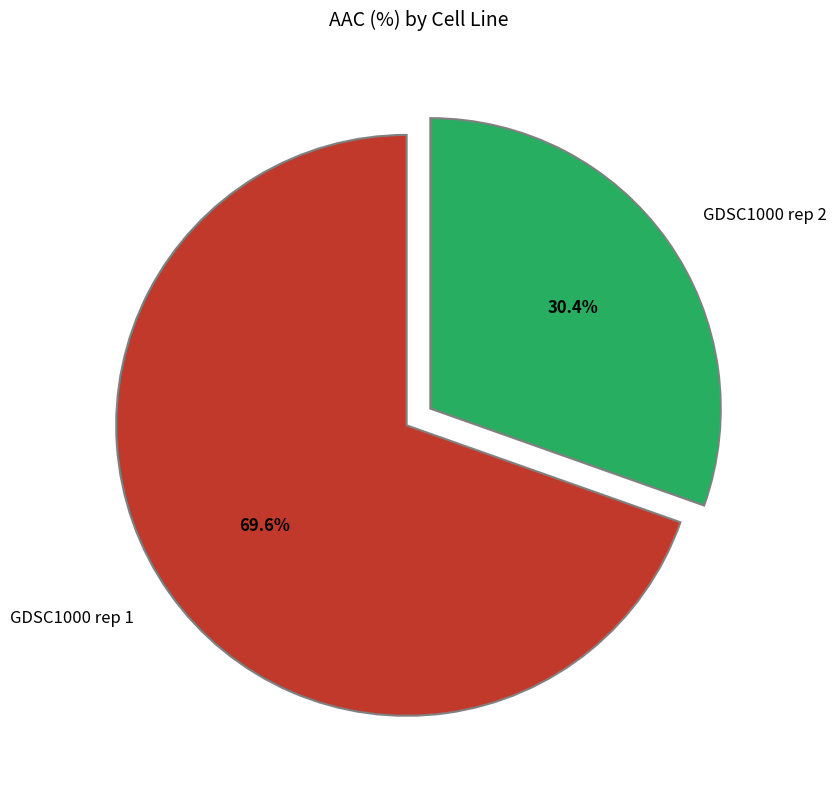

Is the sum of GDSC1000 rep 1 and GDSC1000 rep 2 greater than half?

Yes